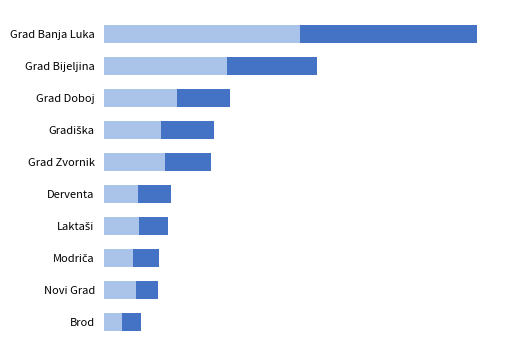

The value of Ukupno važećih glasova at Derventa is 17216. True or false?

True